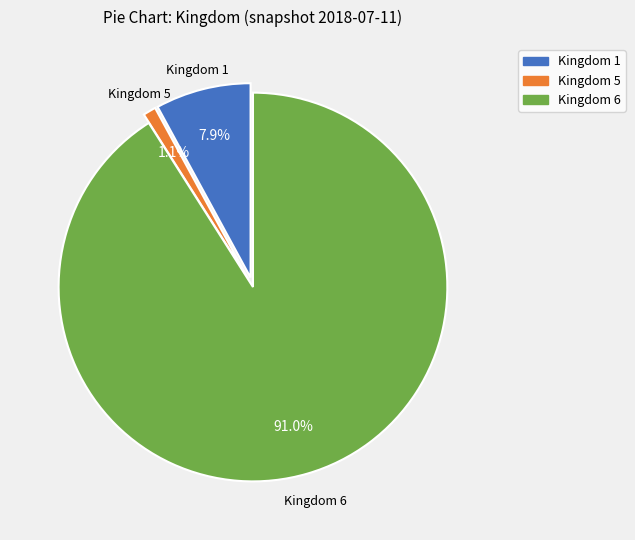

What is the total percentage of Kingdom 5 and Kingdom 1?

9.0%